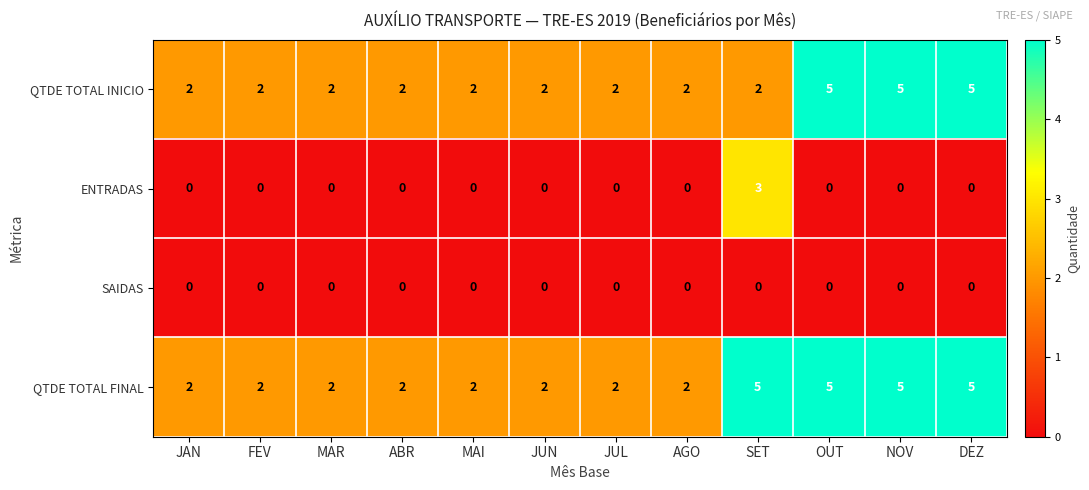

What is the average value of the QTDE TOTAL FINAL series?

3